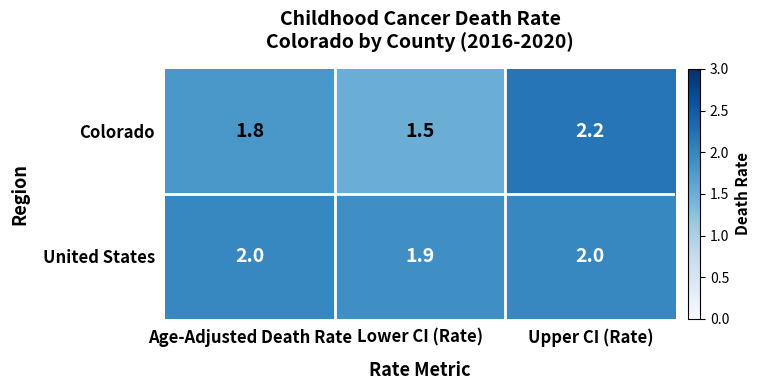

Which series has the largest total across all categories?

United States